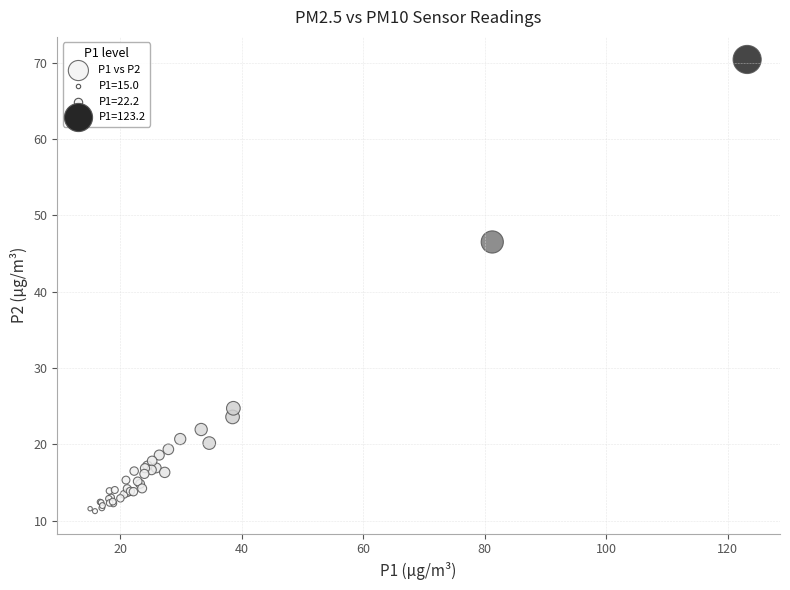

What Y value in the scatter plot is closest to 40?

46.5